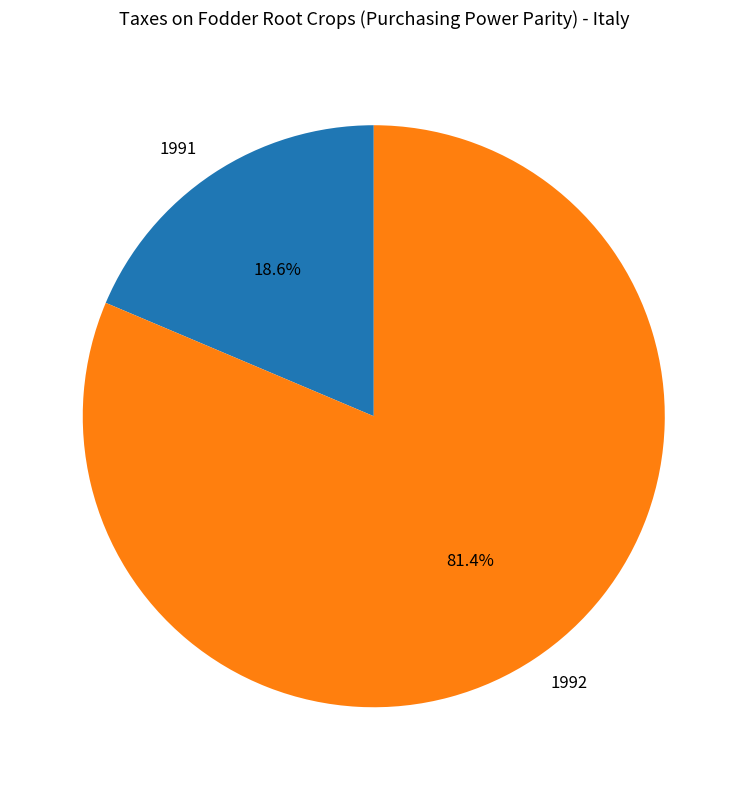

Which slice represents more than half of the pie?

1992